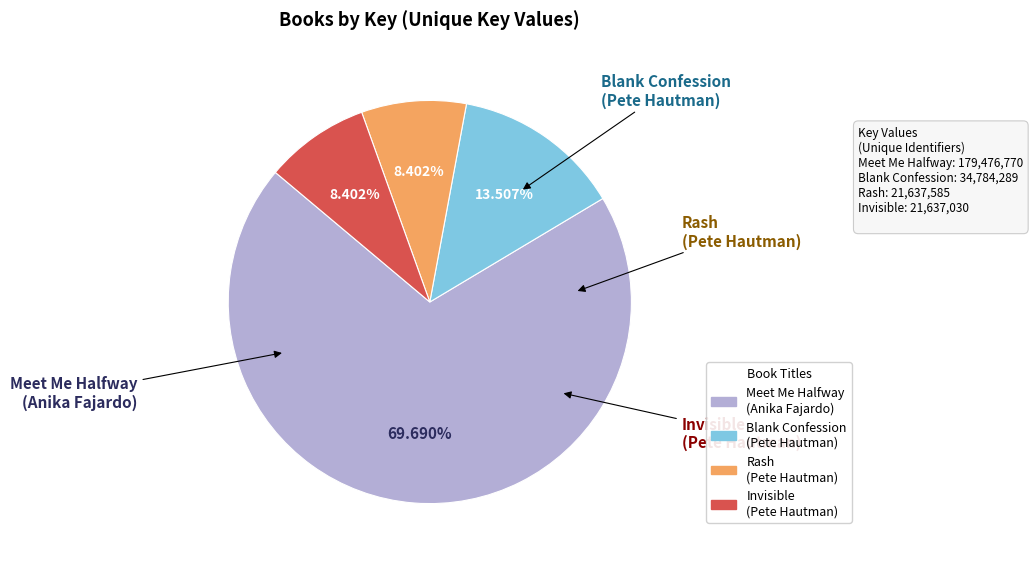

Is the sum of Rash (Pete Hautman) and Meet Me Halfway (Anika Fajardo) greater than half?

Yes